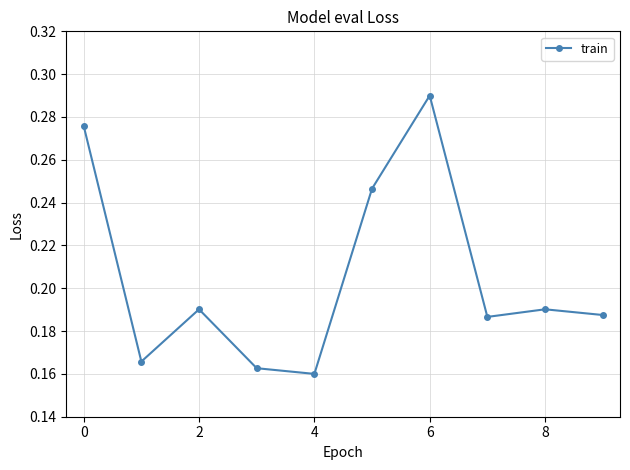

What is the difference between the maximum and minimum values?

0.1